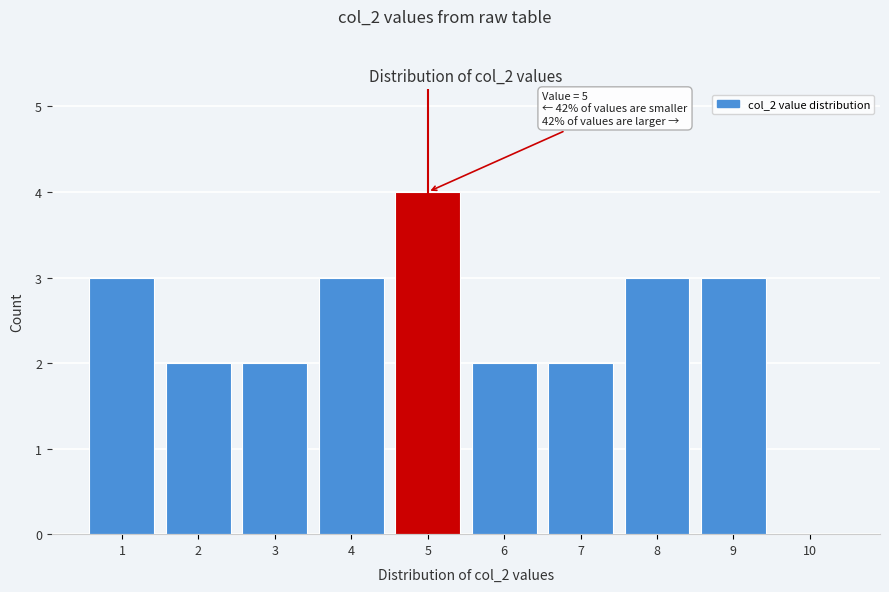

Which range on the x-axis has the tallest bar?

4.5 to 5.5